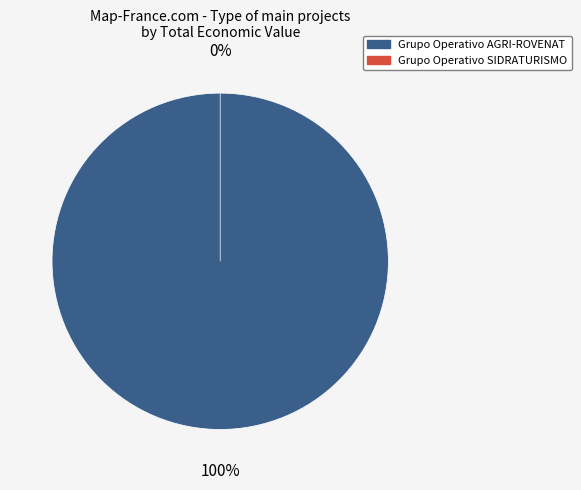

Combined, do Grupo Operativo SIDRATURISMO and Grupo Operativo AGRI-ROVENAT account for over 50%?

Yes